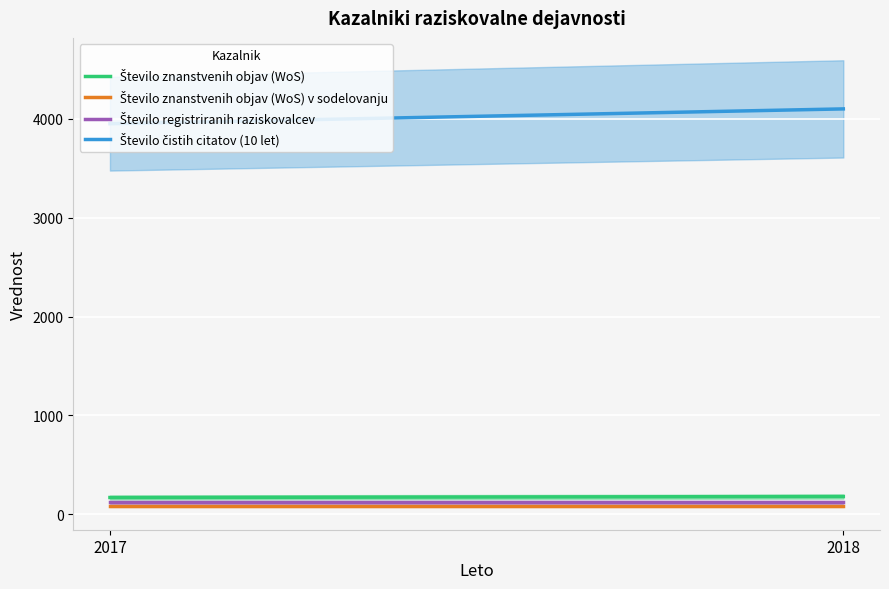

Between 2018 and 2017, which is larger?

2018